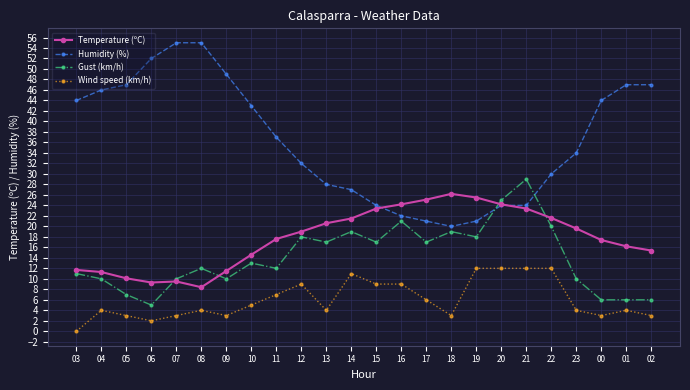

How many values in the Gust (km/h) series are below 13?

12